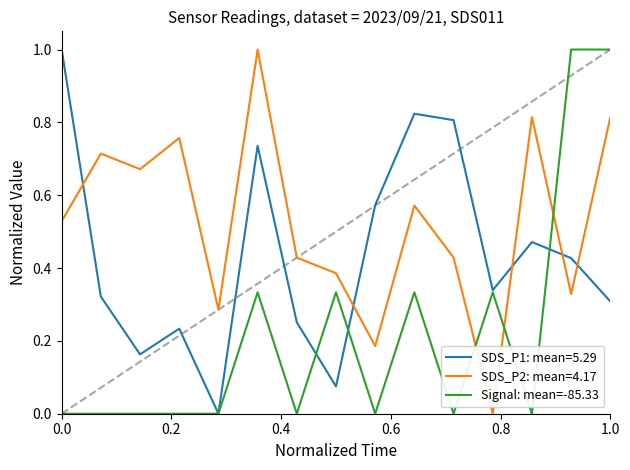

Which series has the largest total across all categories?

SDS_P2: mean=4.17